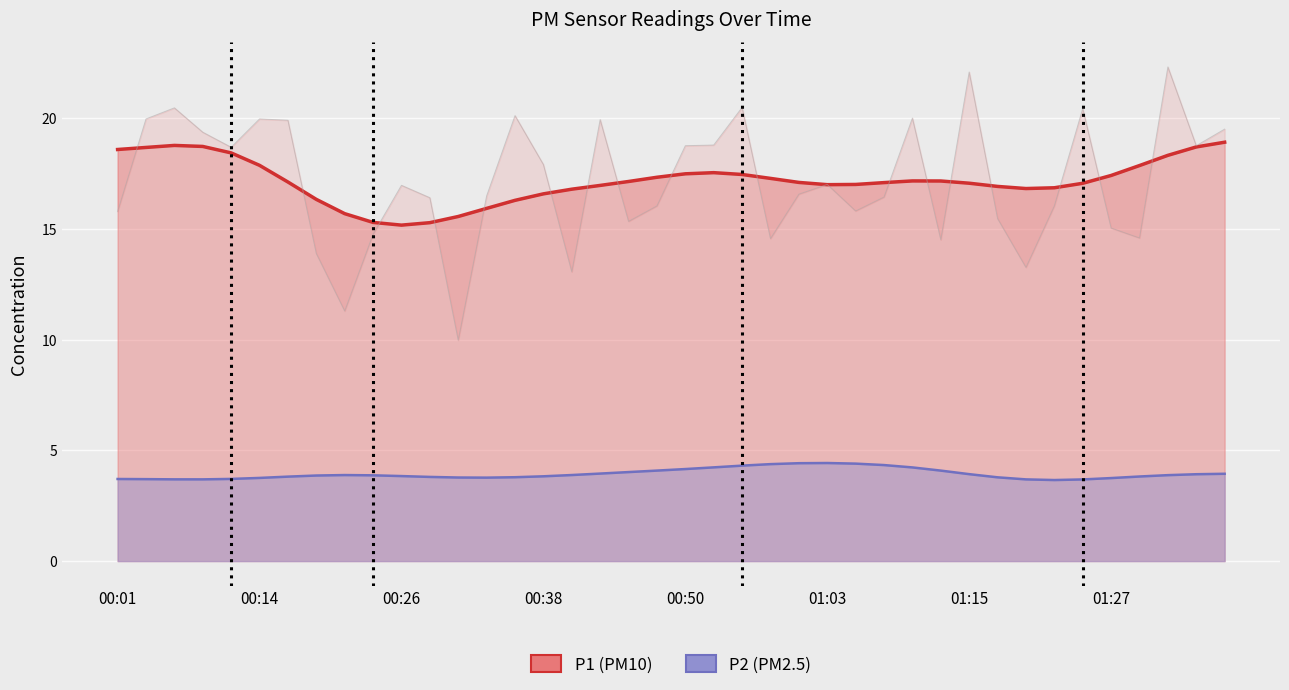

True or false: P2 (smooth) and P1 (raw) cross at least once.

False